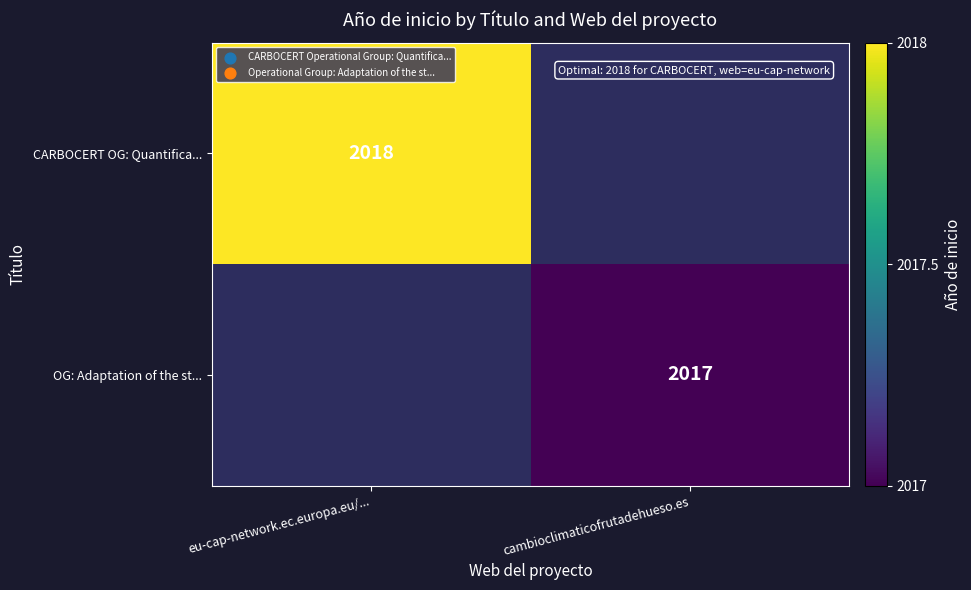

The value of OG: Adaptation of the st... at cambioclimaticofrutadehueso.es is 746. True or false?

False